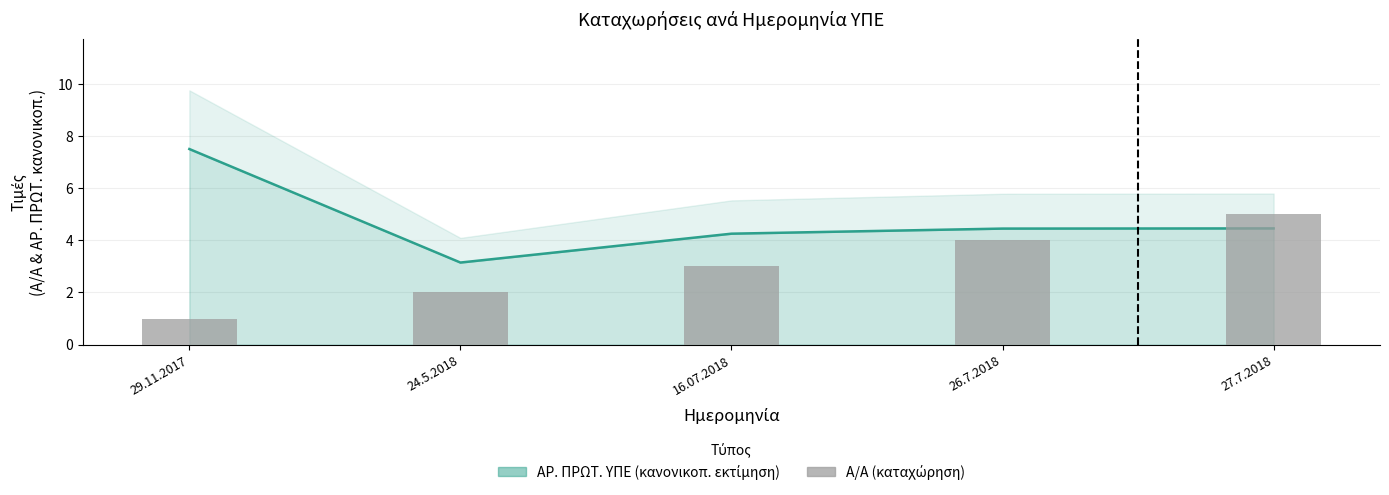

Reading right to left, transcribe all the data shown in this chart.

5	4	3	2	1